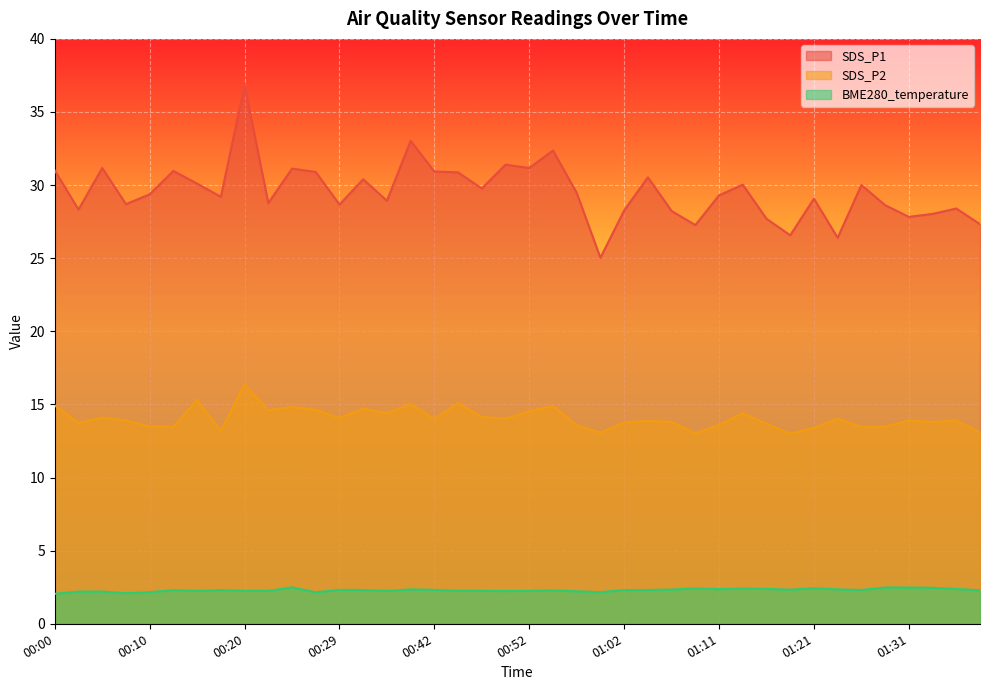

What is the spread (max minus min) of values at 00:00?

28.9